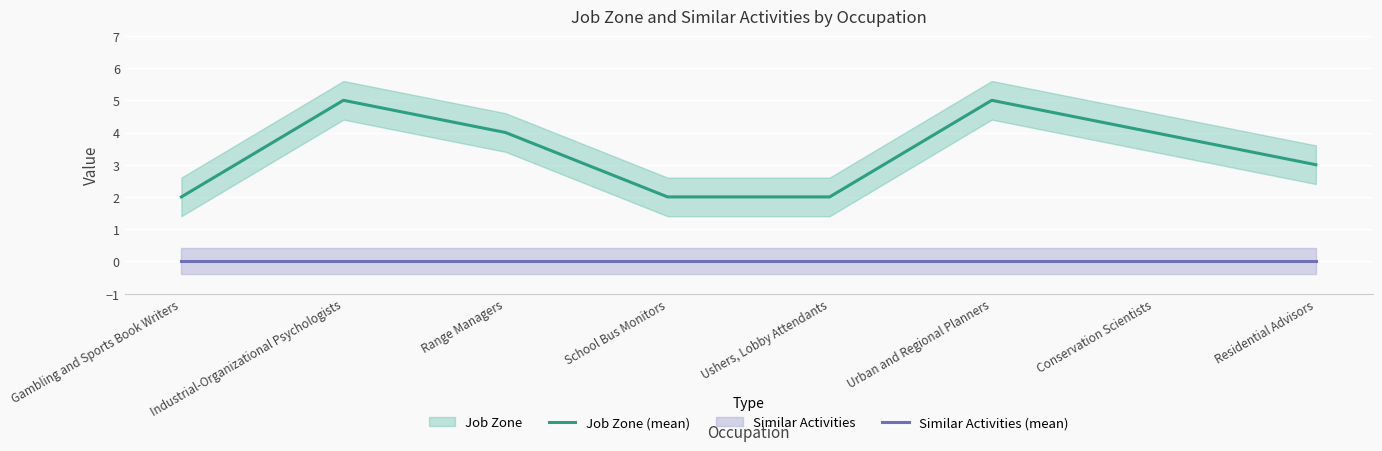

Which category has the highest value in the Similar Activities (mean) series?

Gambling and Sports Book Writers